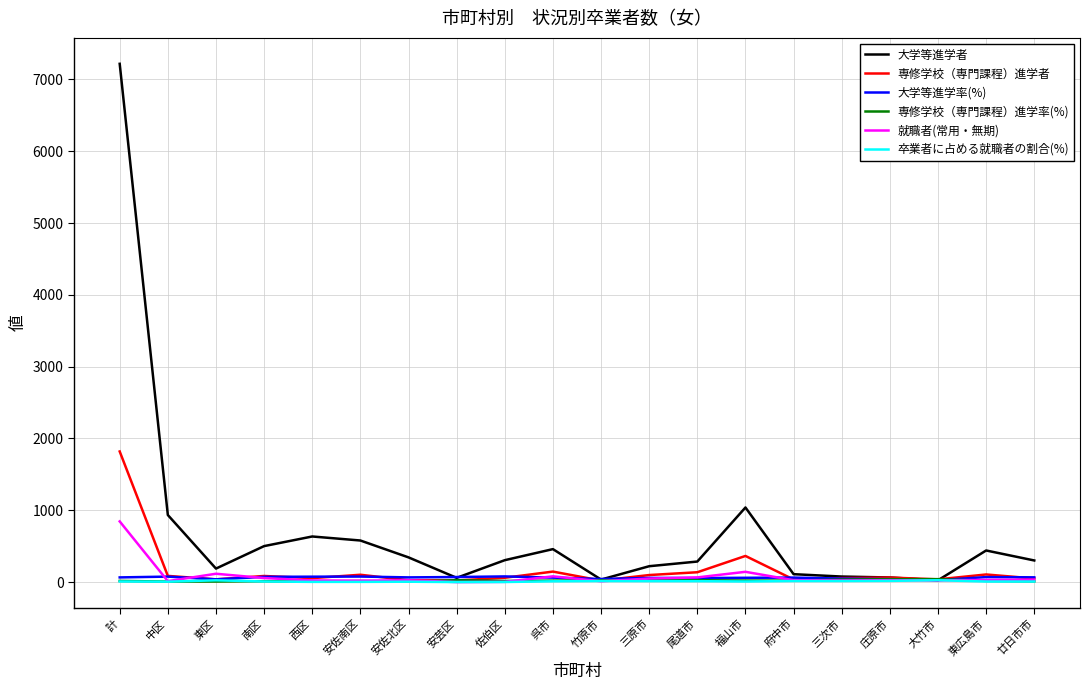

At which category is the sum across all series the highest?

計